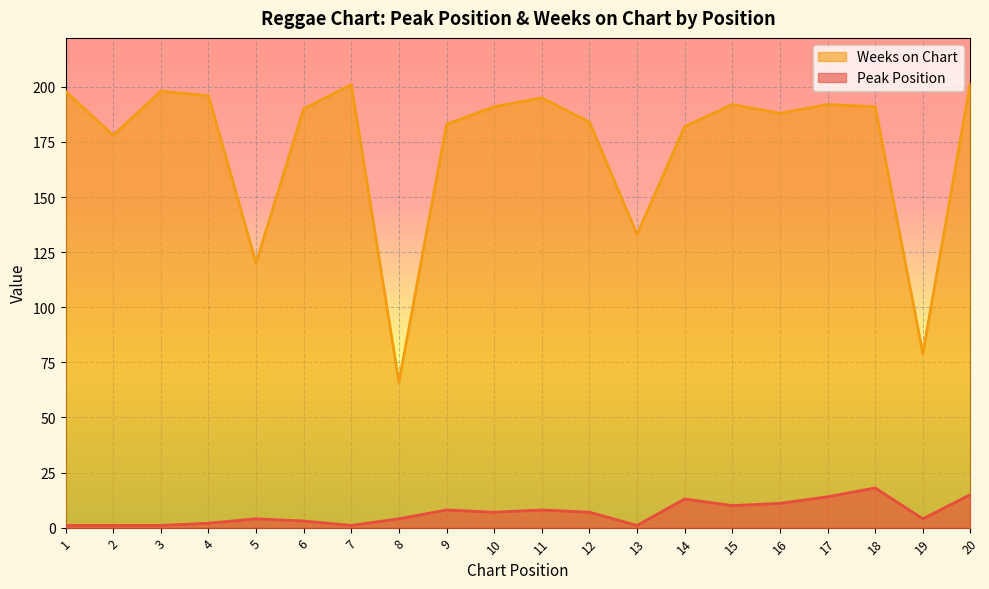

What is the maximum value shown in the chart?

202